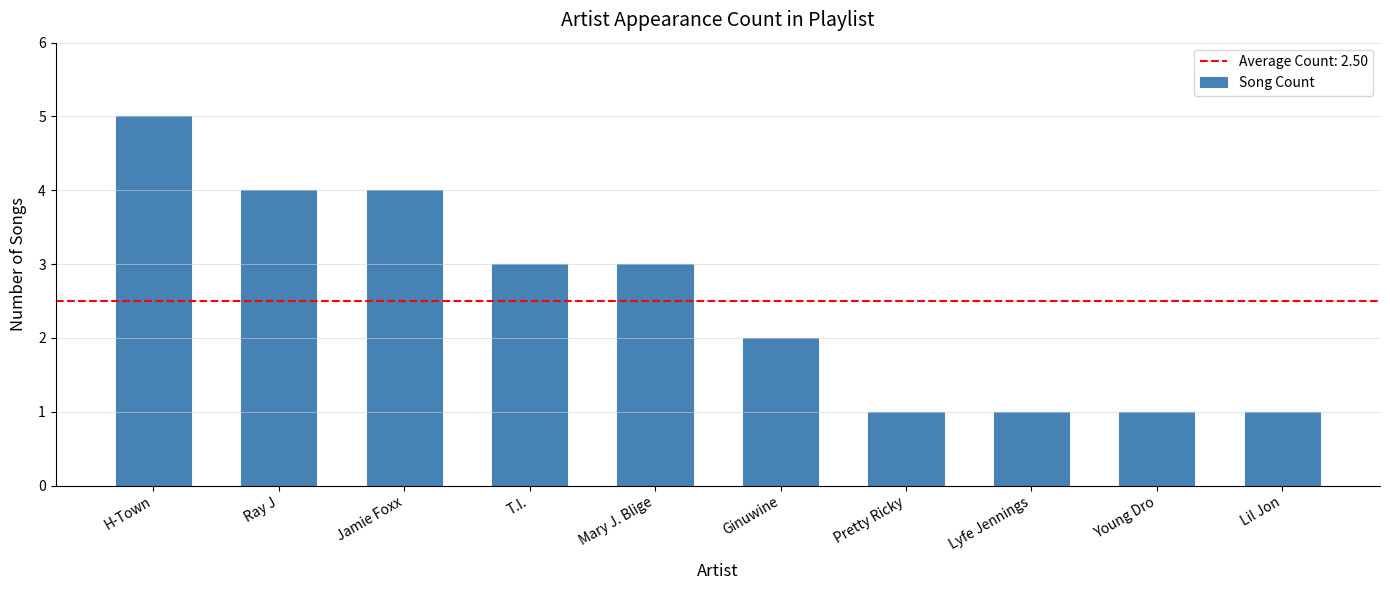

The chart shows a value of 1 at Ginuwine. True or false?

False